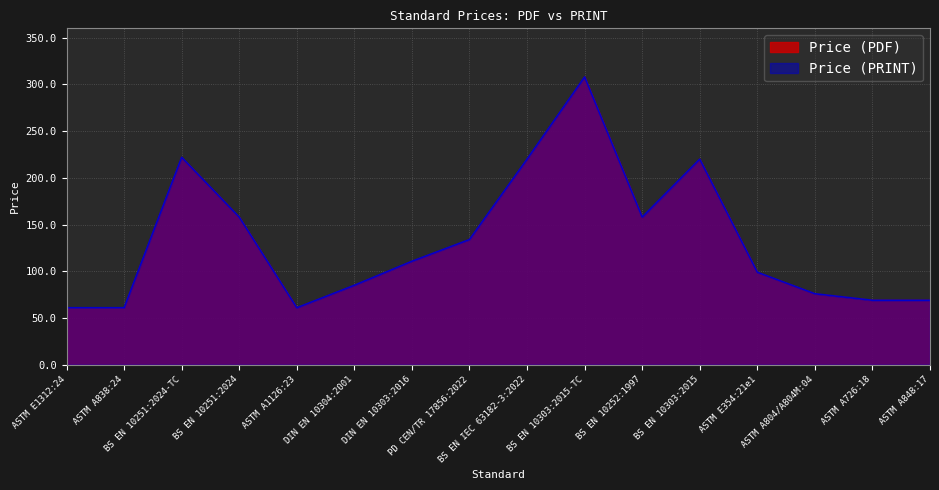

Does the chart display data point markers on the line(s)?

No